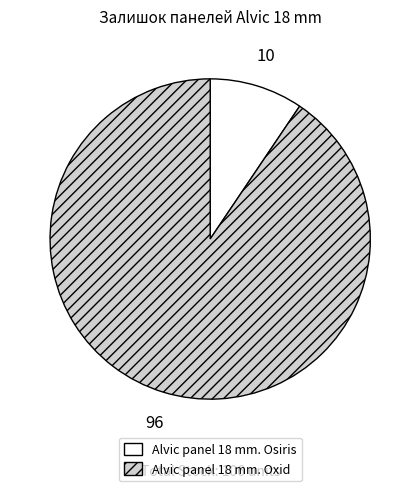

Which category has the biggest portion of the pie?

Alvic panel 18 mm. Oxid